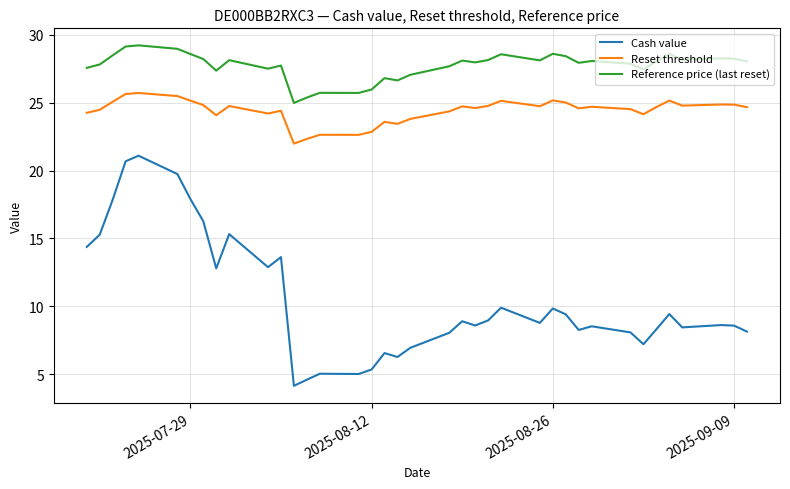

What are all the series names shown in the legend?

Cash value, Reset threshold, Reference price (last reset)